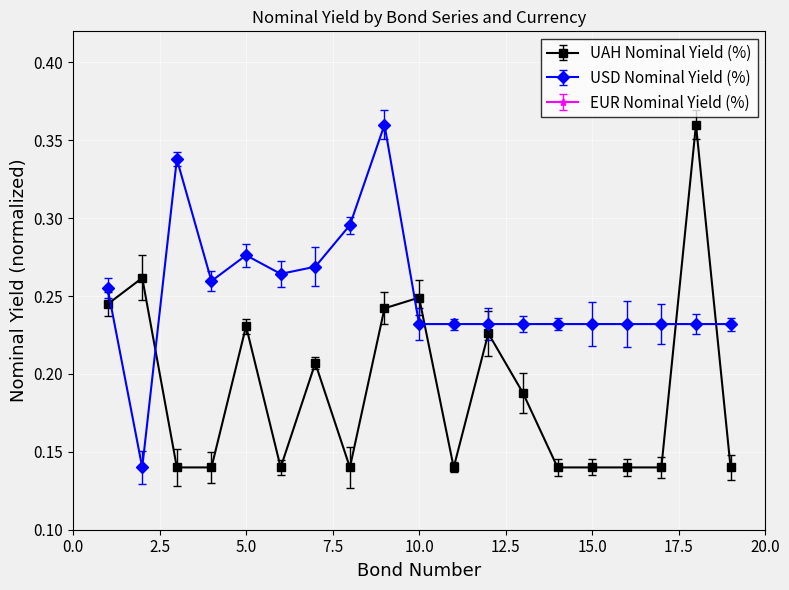

At which category does UAH Nominal Yield (%) reach its first local valley?

6